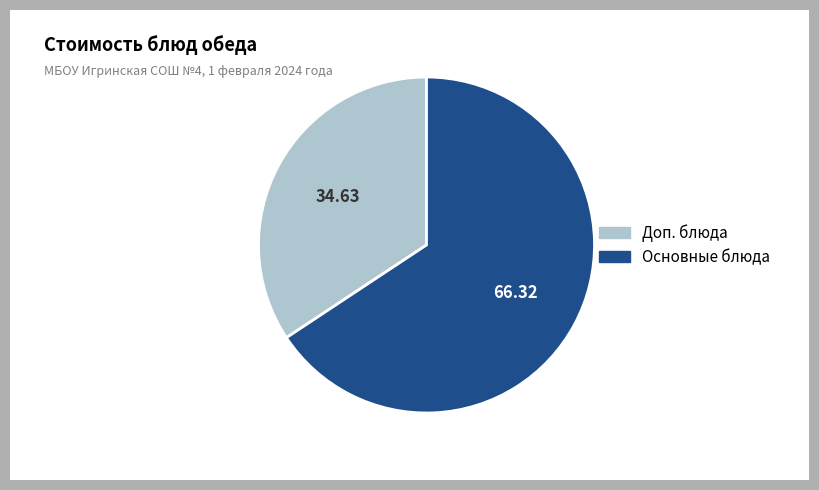

Is there a majority slice in this chart?

Yes